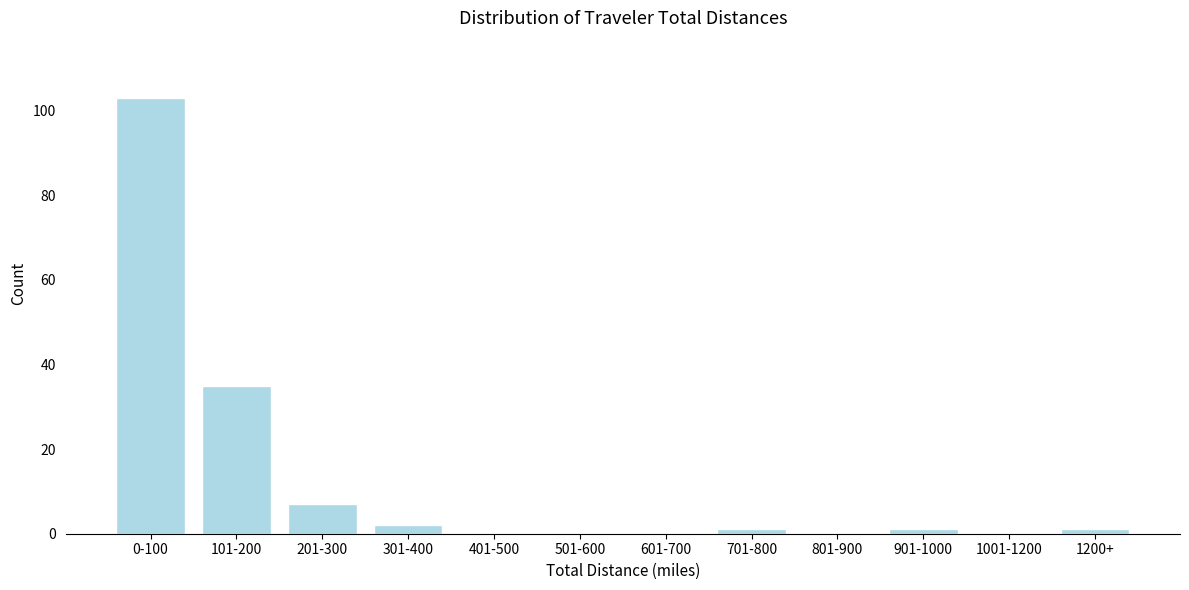

Reading left to right, extract all data points from this chart.

0-100=103	101-200=35	201-300=7	301-400=2	401-500=0	501-600=0	601-700=0	701-800=1	801-900=0	901-1000=1	1001-1200=0	1200+=1